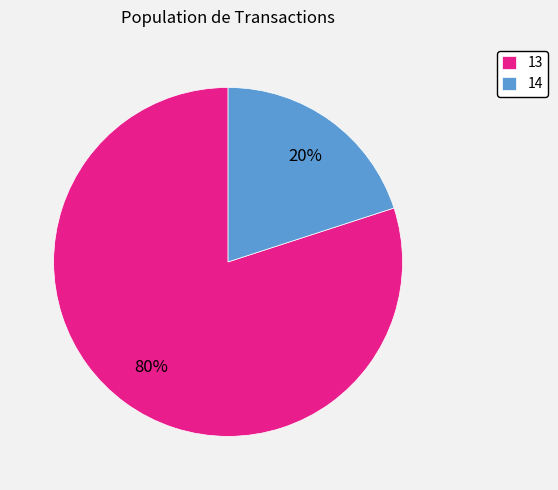

The 13 slice represents 67% of the pie. True or false?

False